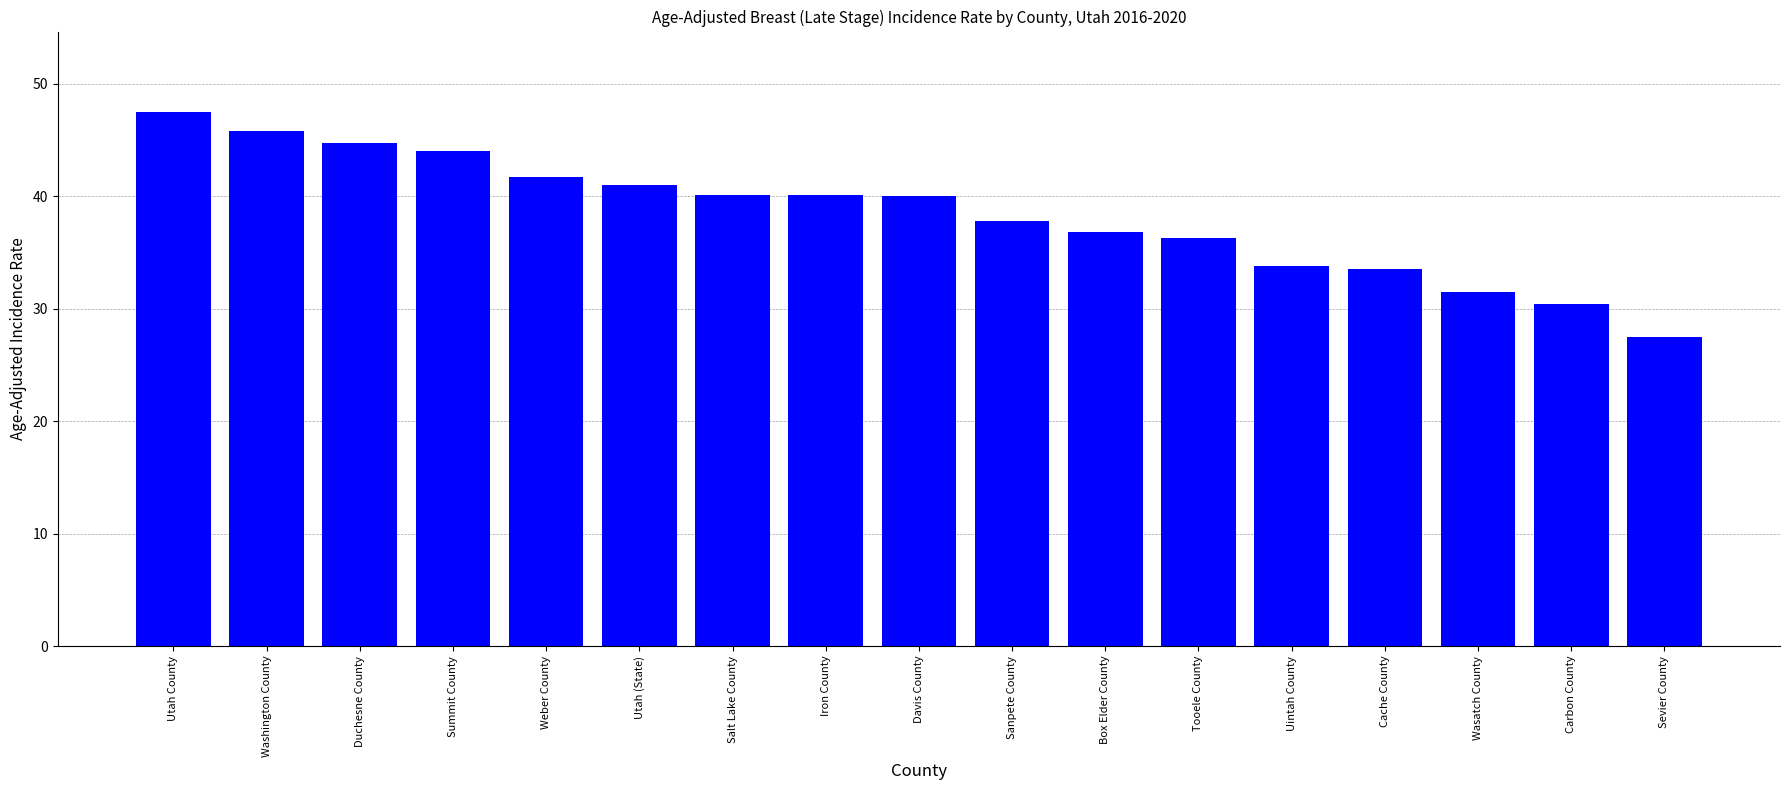

The value at Wasatch County is 31.5. True or false?

True